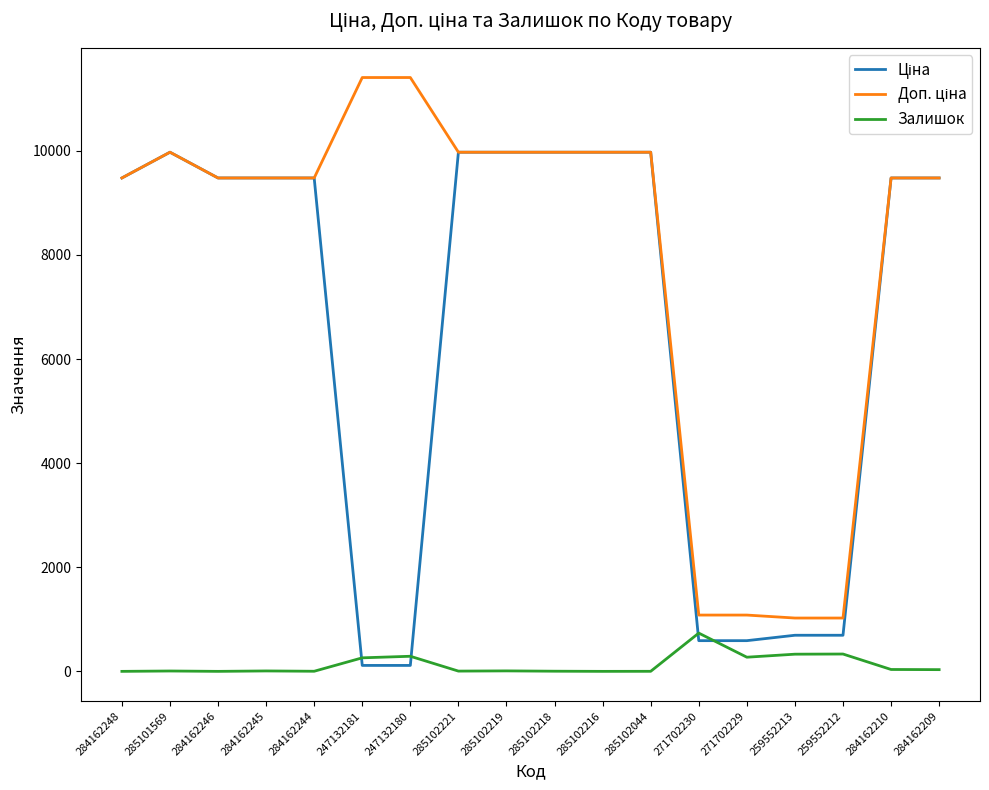

The Залишок series shows 330.0 at 259552213. True or false?

True